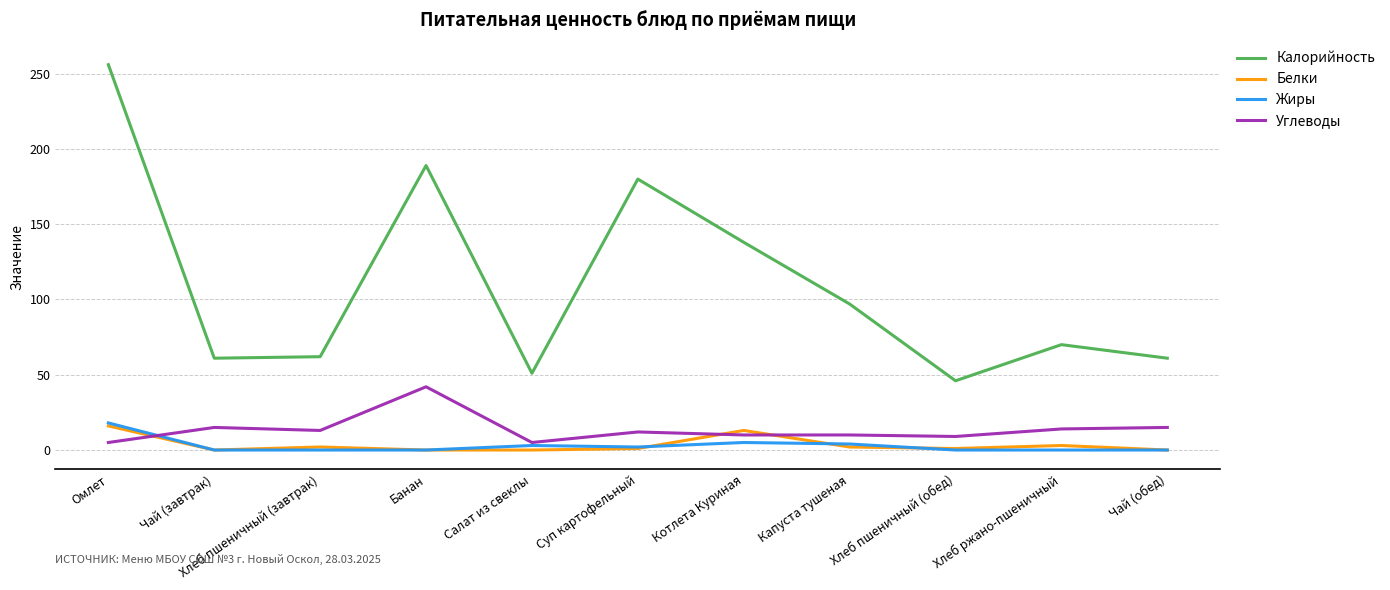

At which category is the sum across all series the highest?

Омлет